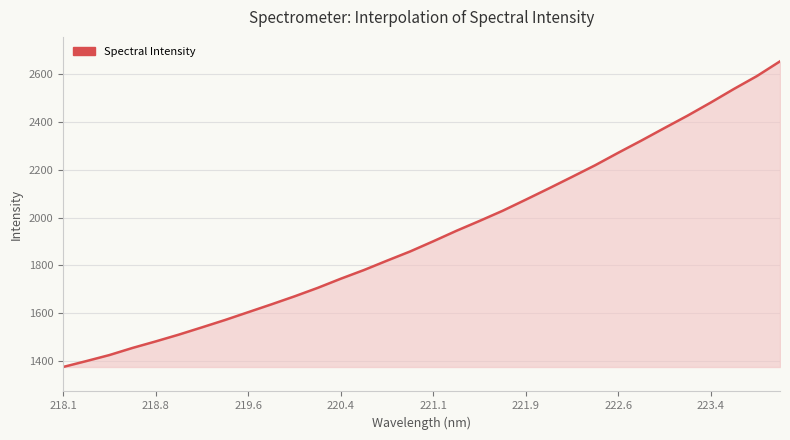

What is the difference between the maximum and minimum values?

1278.1